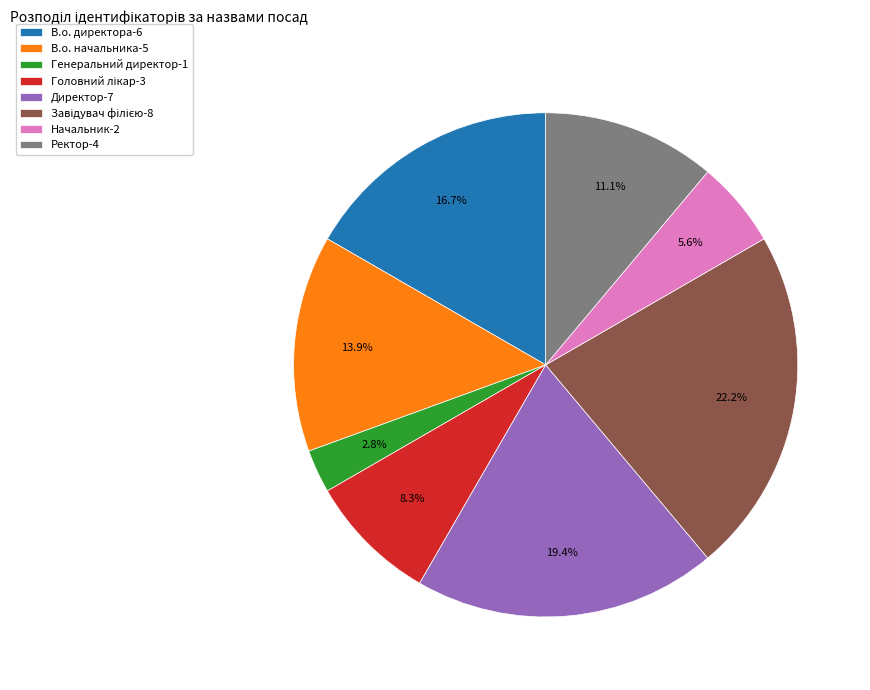

How much of the chart is everything except Генеральний директор-1?

97.2%